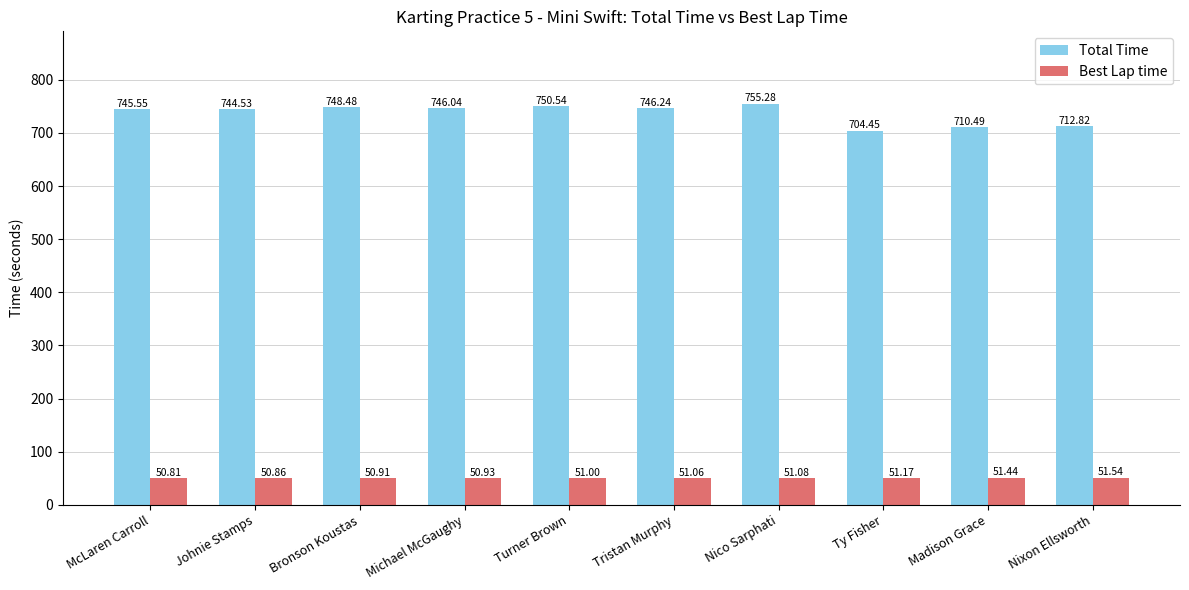

What position from the right is McLaren Carroll?

10